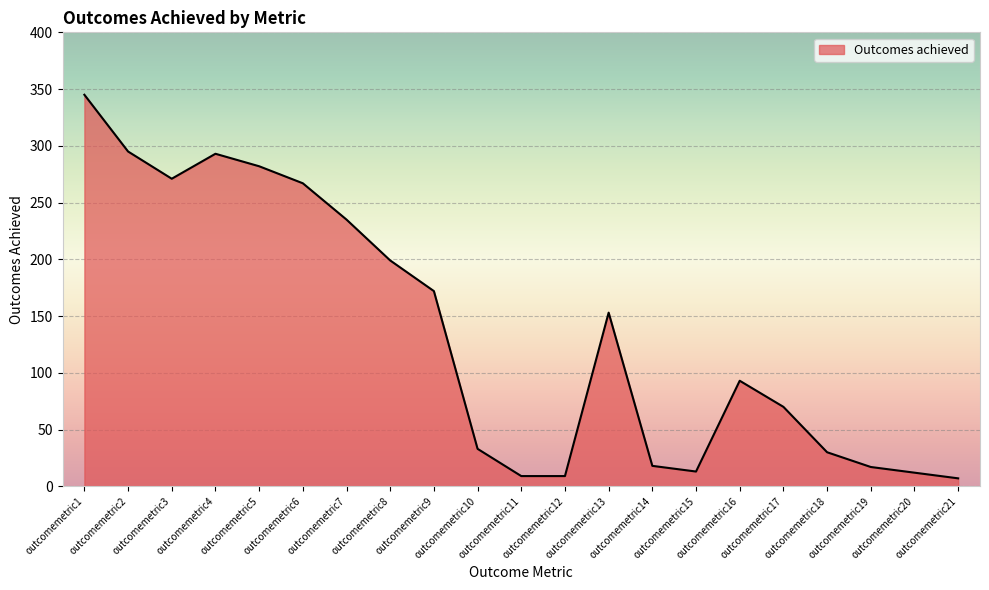

What is the difference between the maximum and minimum values?

338